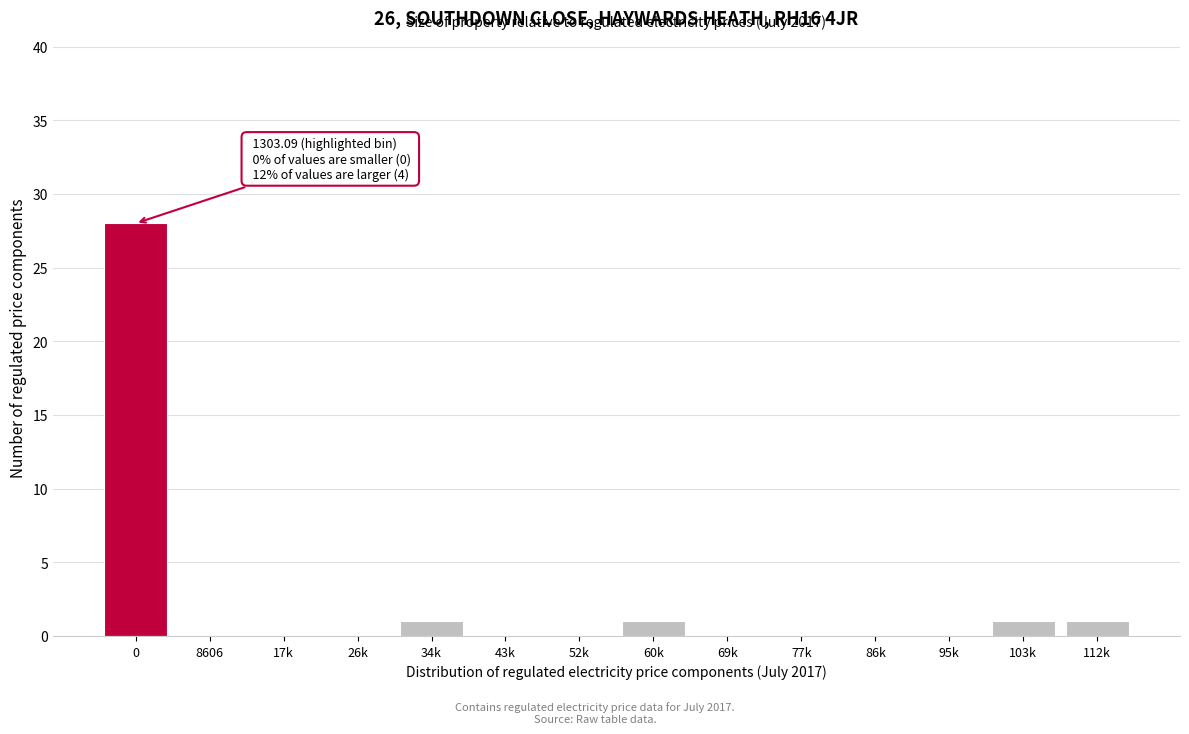

Reading left to right, what are all the values shown in this chart?

0=28	8606=0	17k=0	26k=0	34k=1	43k=0	52k=0	60k=1	69k=0	77k=0	86k=0	95k=0	103k=1	112k=1